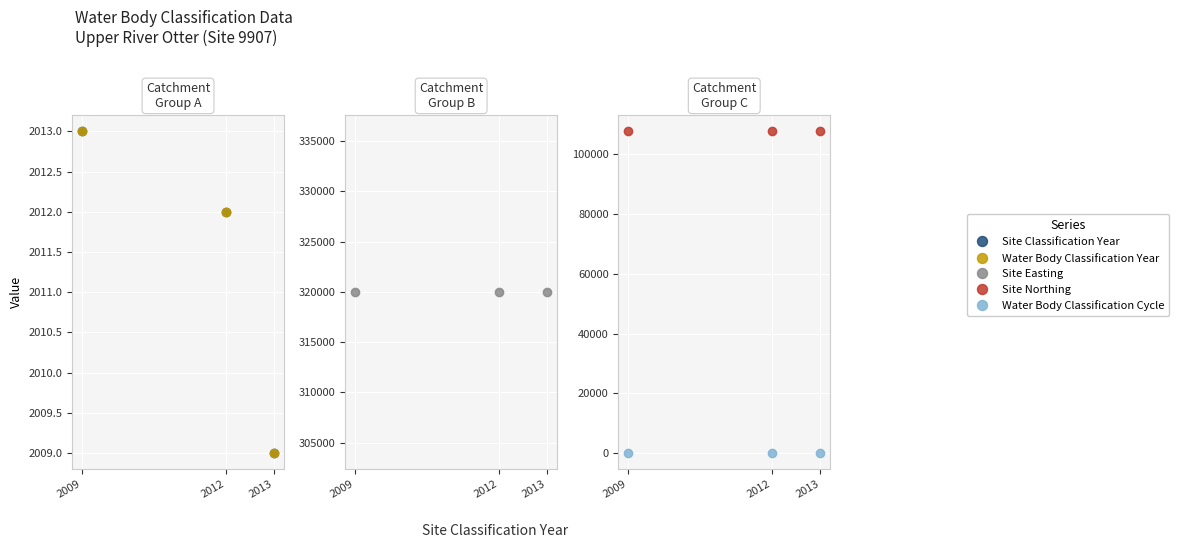

Between 2012 and 2009, which is larger?

2009